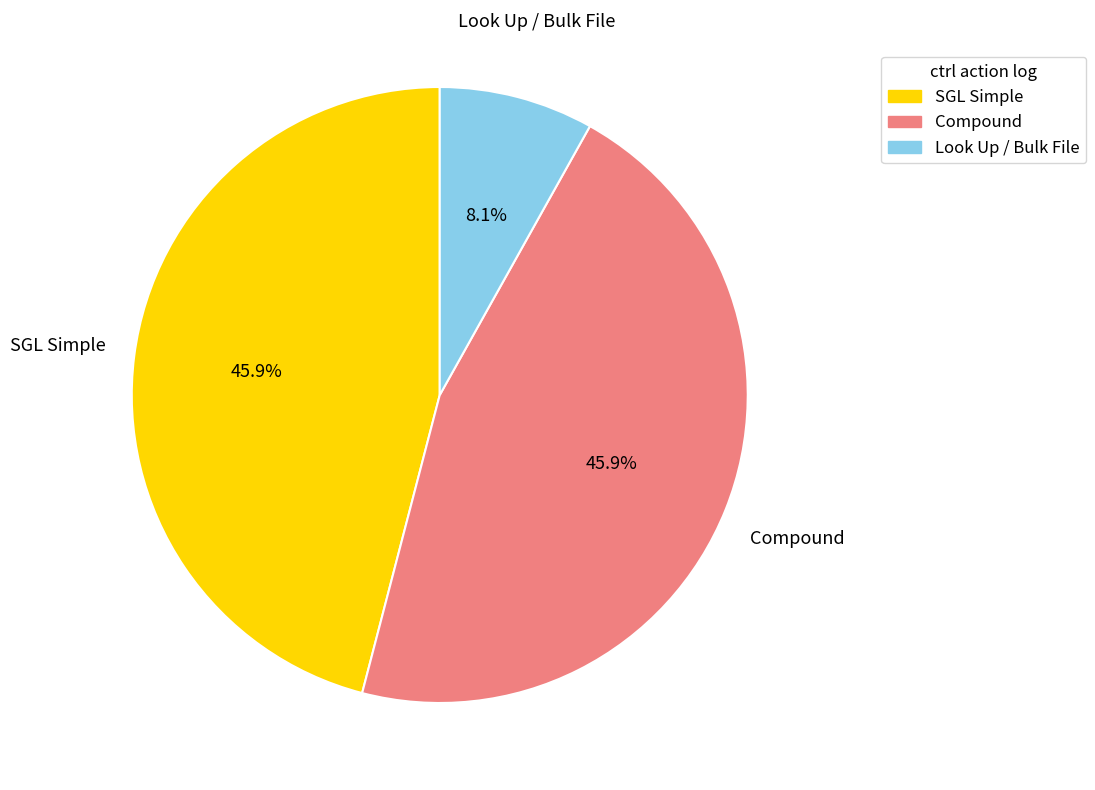

Is there a majority slice in this chart?

No